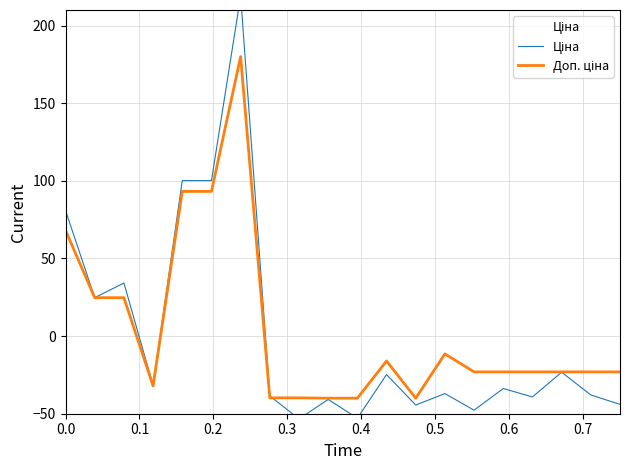

What is the lowest value of the Доп. ціна series?

-40.0